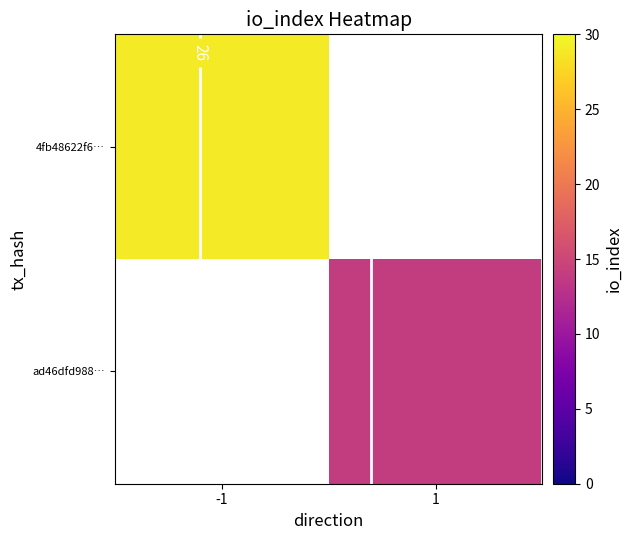

List the series in order of their peak value, highest first.

4fb48622f6…, ad46dfd988…